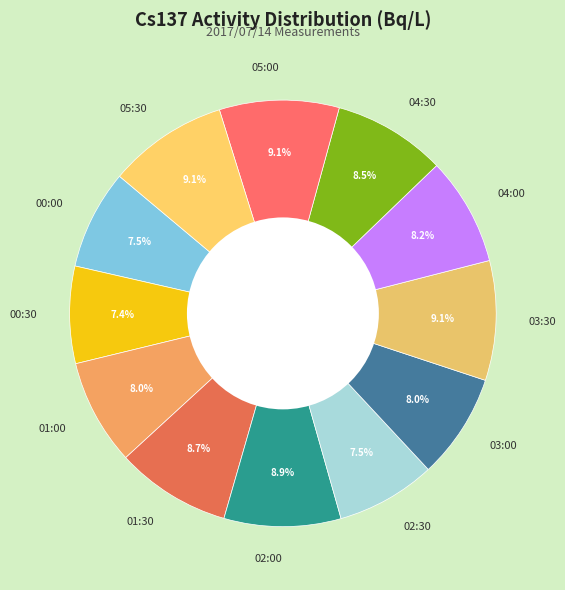

Combined, do 05:00 and 00:00 account for over 50%?

No